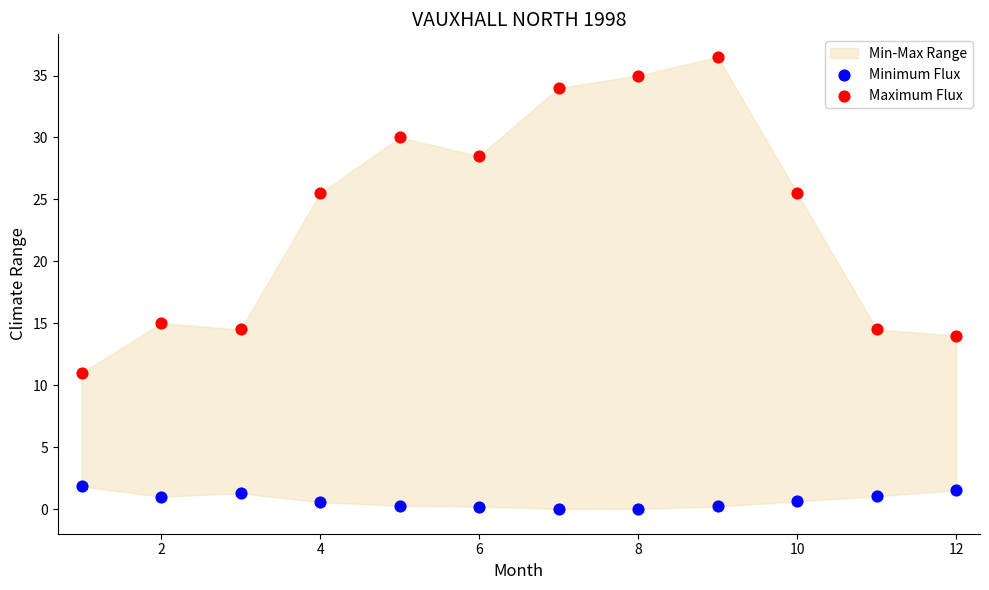

Which series has the widest spread of Y values?

Maximum Flux